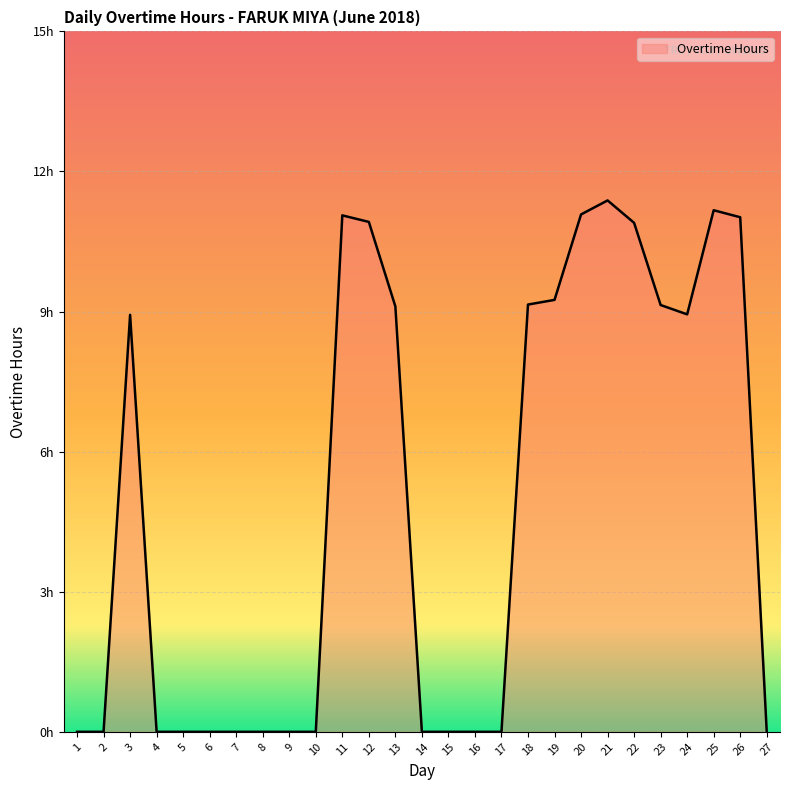

The chart shows a value of -3.8 at 9. True or false?

False